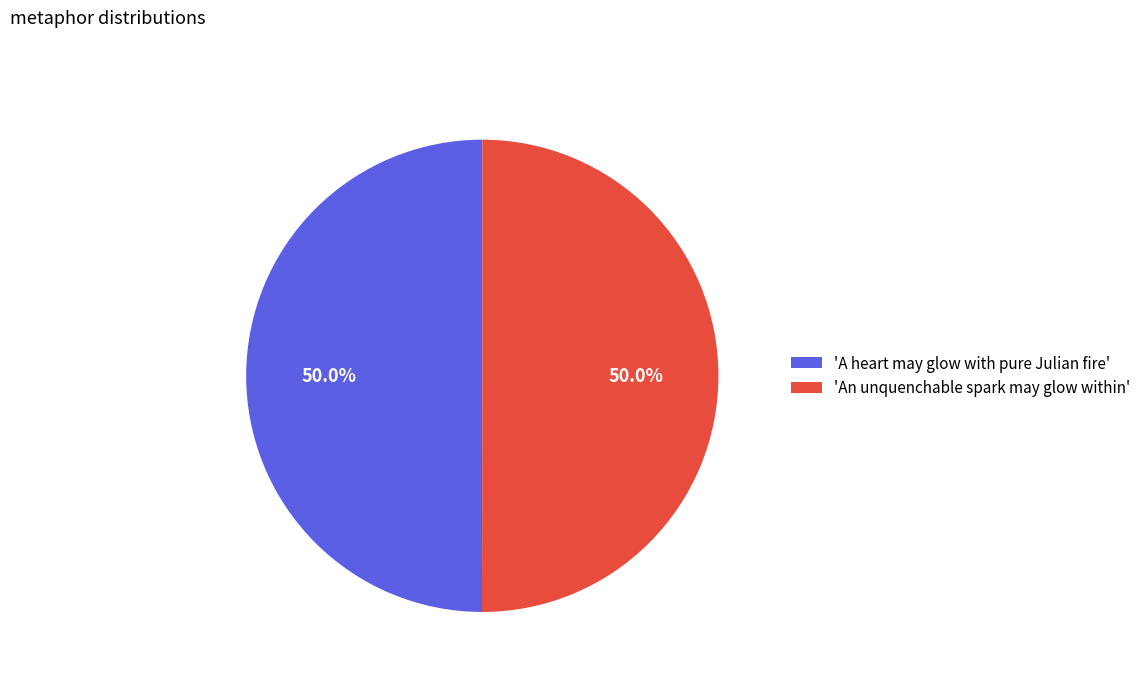

What percentage is NOT represented by 'A heart may glow with pure Julian fire'?

50.0%